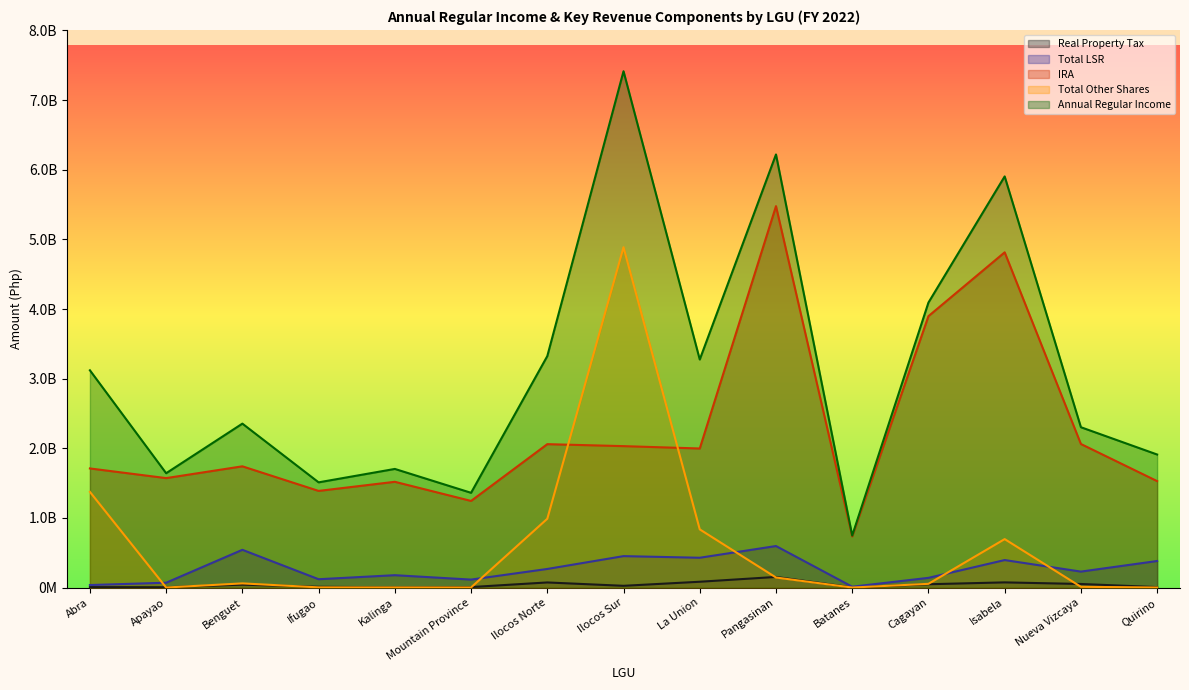

What is the minimum value for Annual Regular Income?

745969197.7